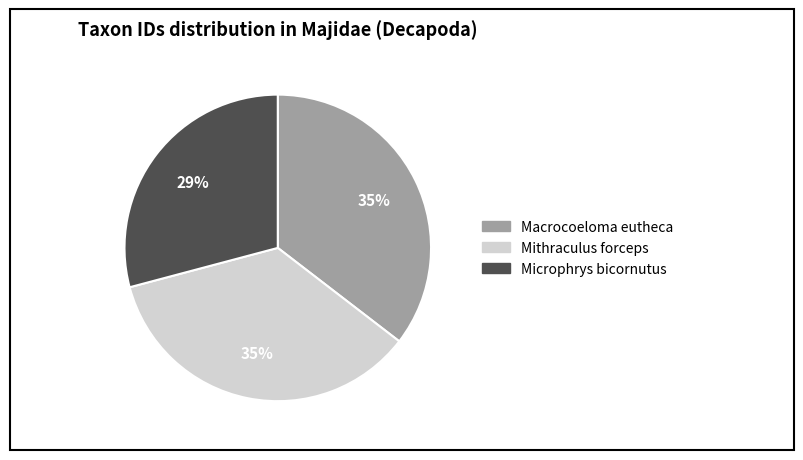

To the nearest percent, what is the difference between the Microphrys bicornutus and Mithraculus forceps slice percentages?

6%